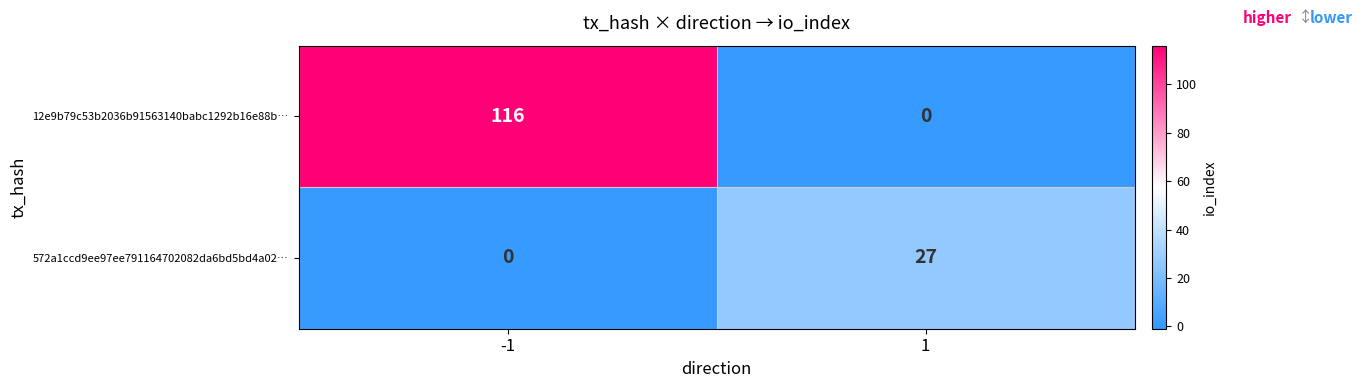

Which series has the largest range (max minus min)?

12e9b79c53b2036b91563140babc1292b16e88b…